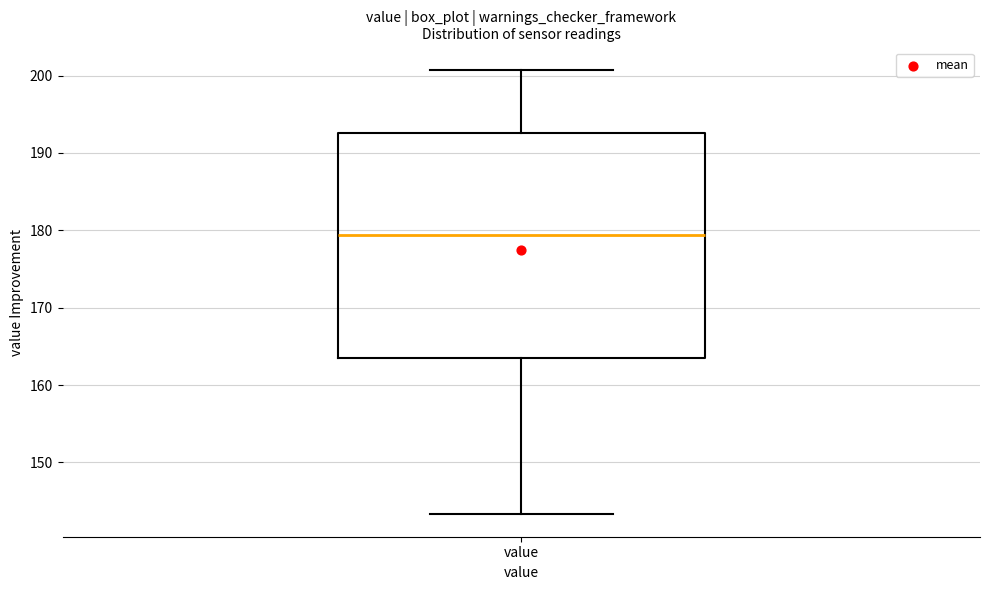

Read this box plot against the y-axis: the position of the median line, the range covered by the box, and the ends of both whiskers. The values are not printed on the chart, so give them approximately, as read against the axis.

median 179, box 163 to 193, whiskers 143 to 201